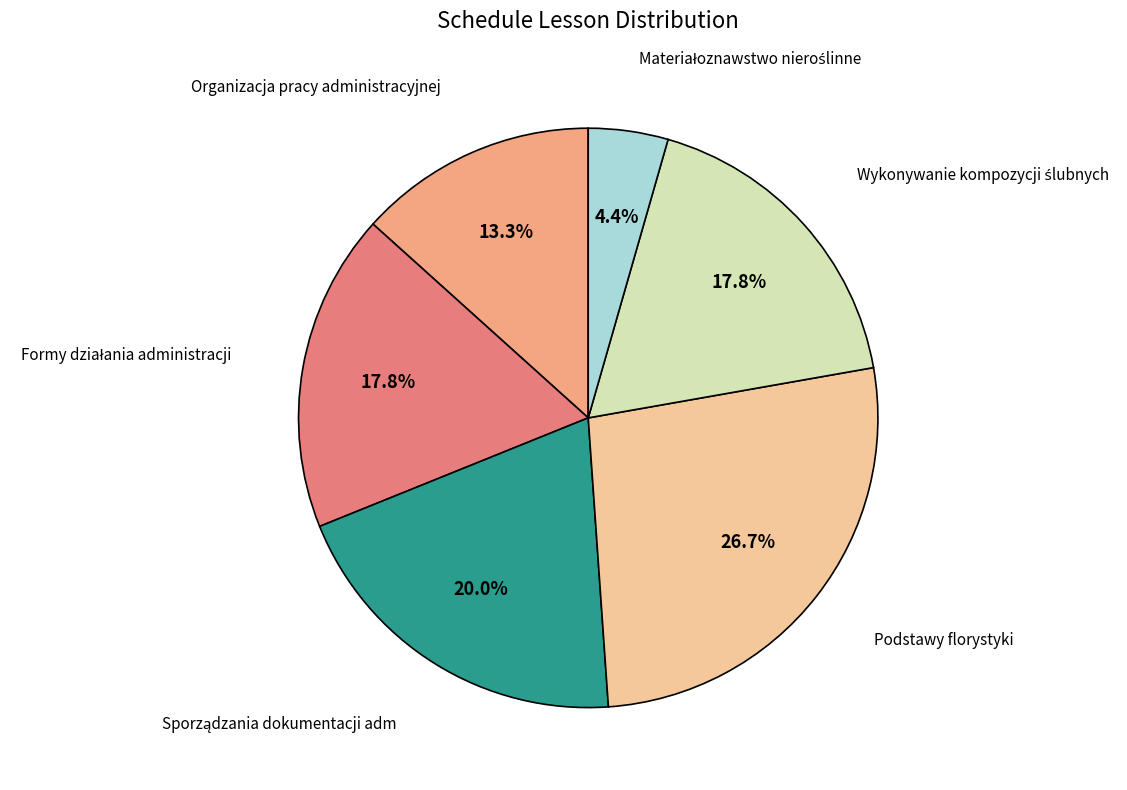

Which category has the biggest portion of the pie?

Podstawy florystyki